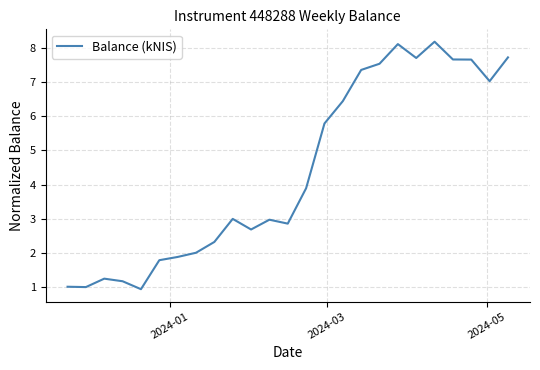

What is the minimum value shown in the chart?

0.9